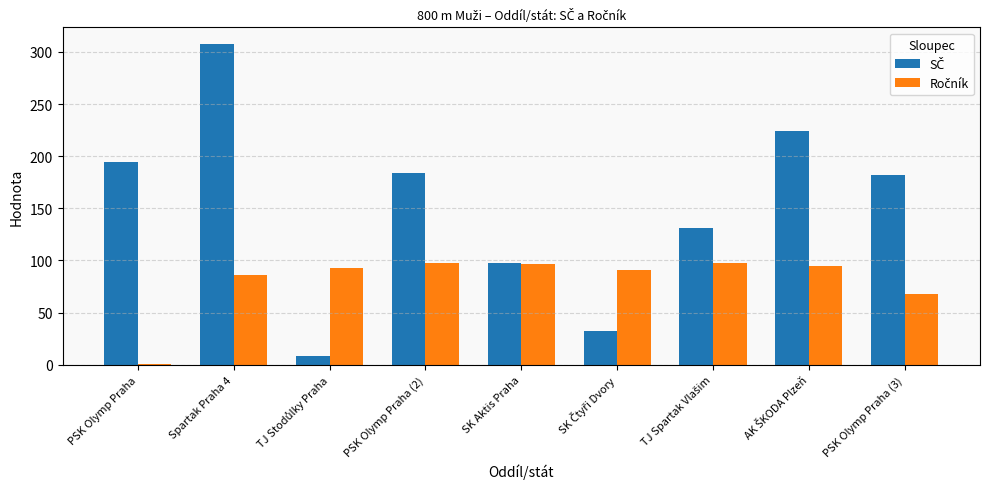

At which category is the sum across all series the highest?

Spartak Praha 4